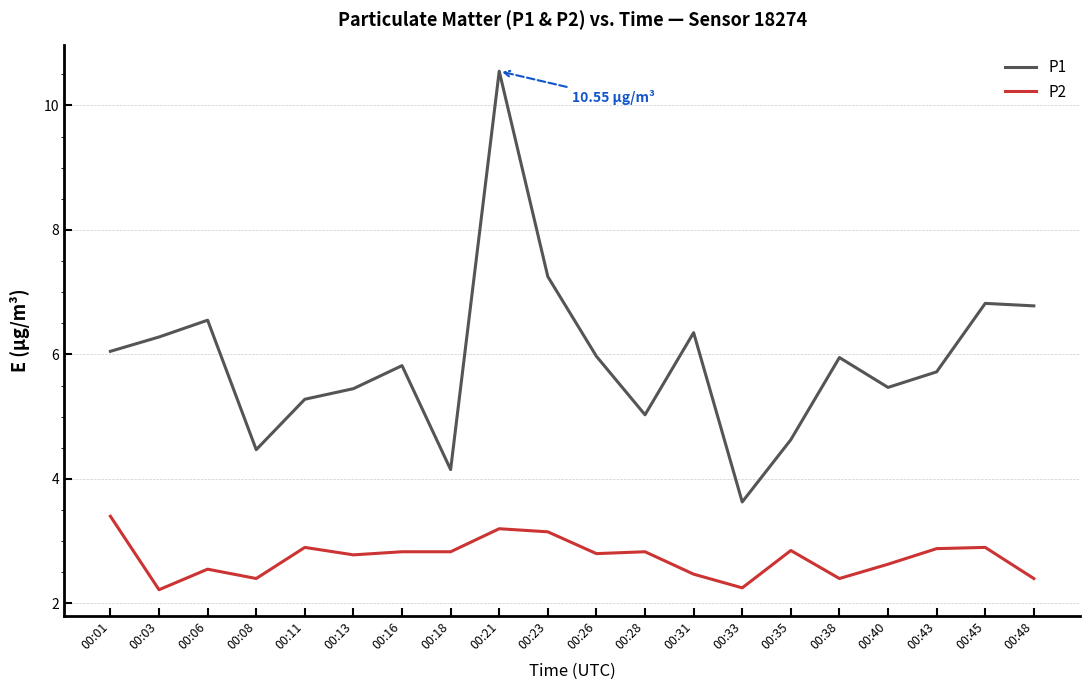

What is the maximum value for P1?

10.6